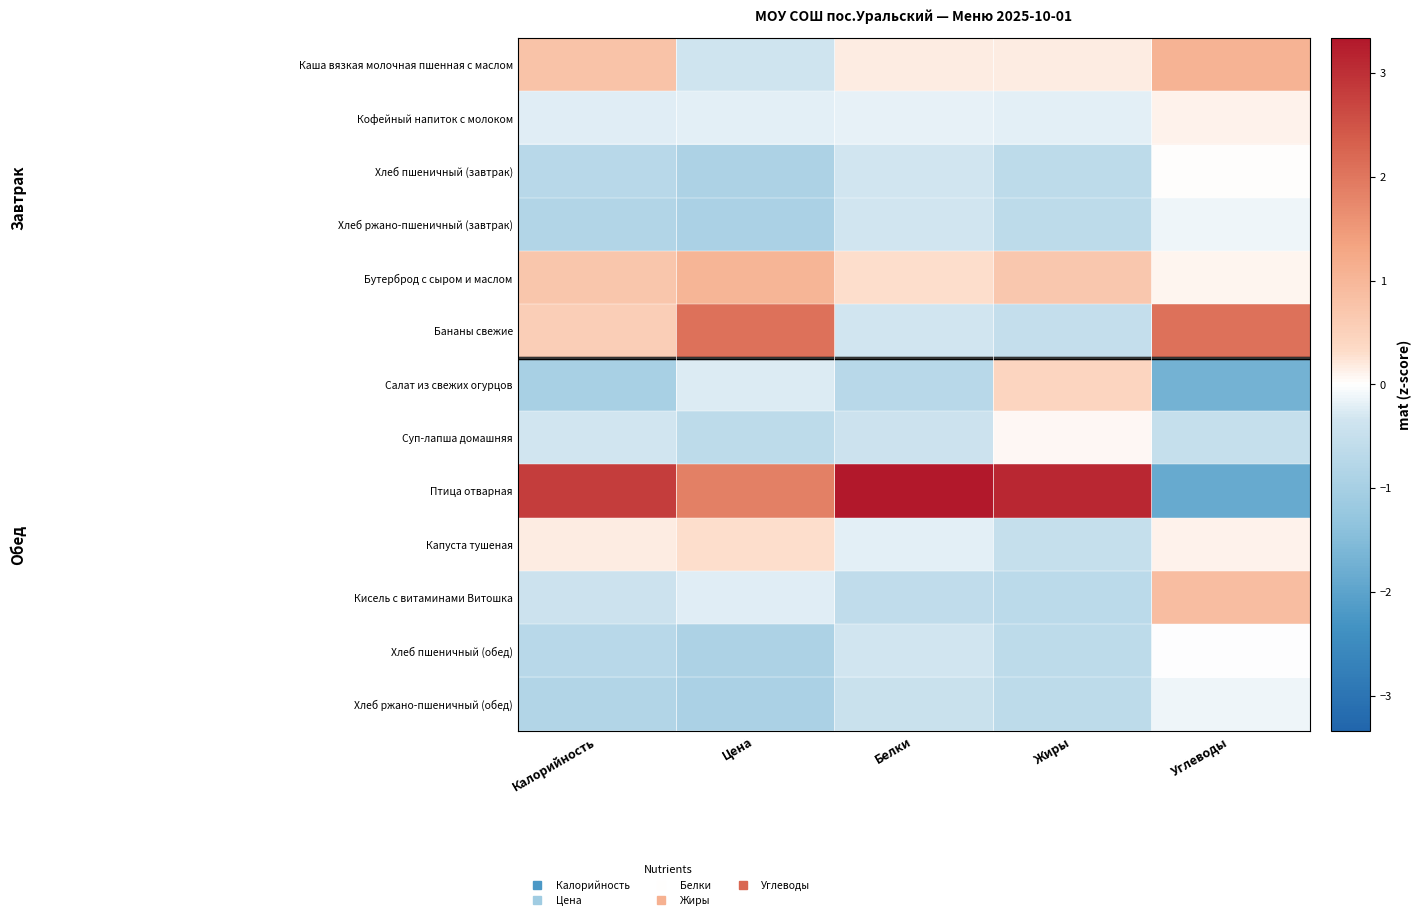

Count the number of data series in this chart.

13